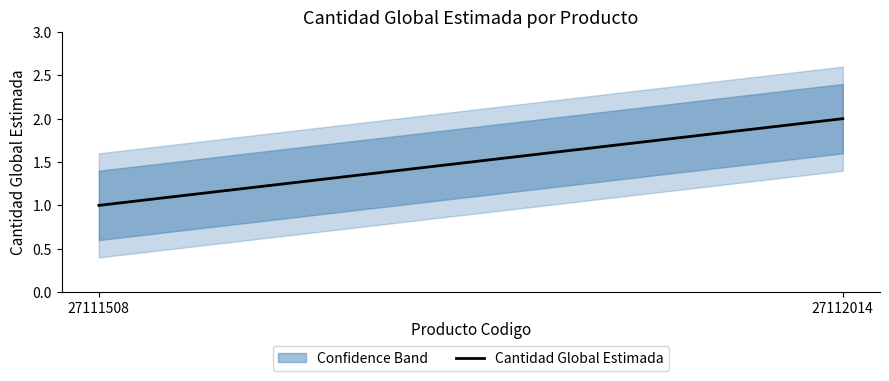

What is the minimum value shown in the chart?

1